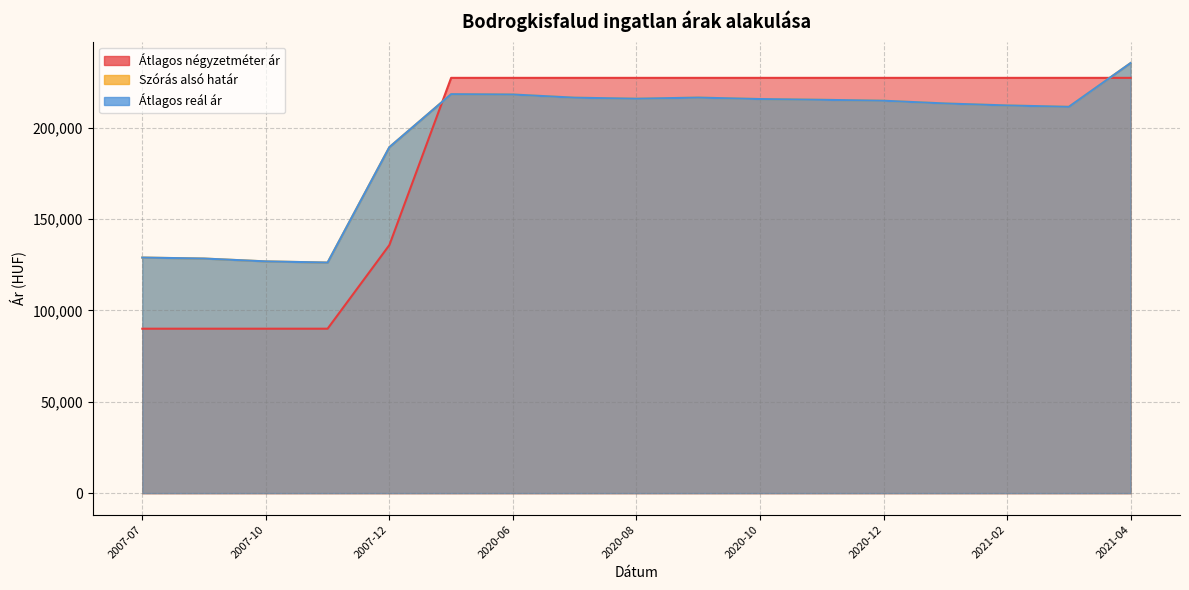

How many interior local peaks does the Szórás alsó határ series have?

2